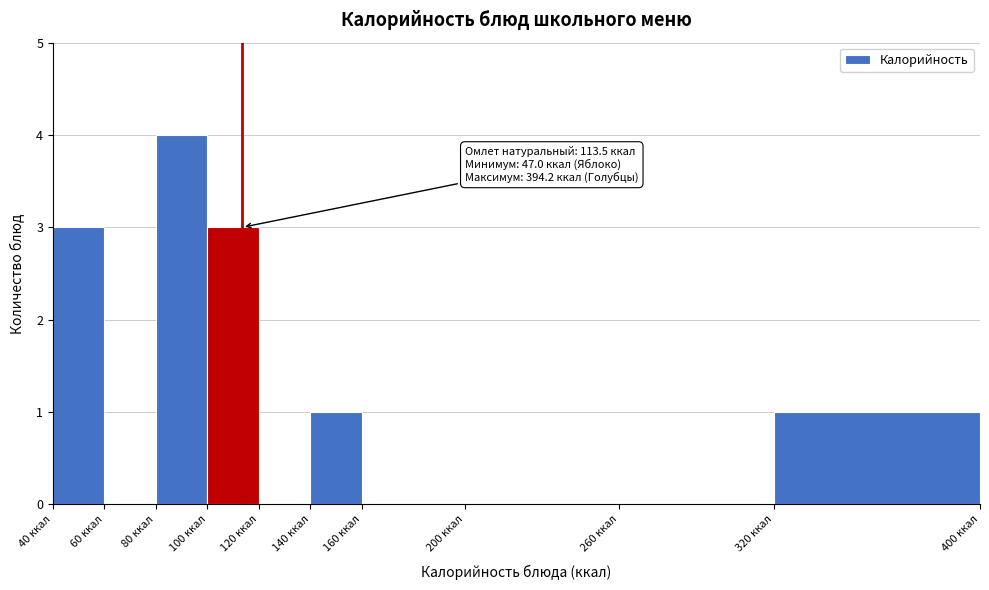

Over which range of the x-axis is the bar tallest?

80 to 100